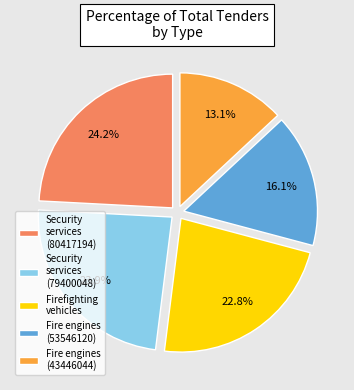

Combined, what portion of the pie is Fire engines (53546120) and Security services (80417194)?

40.3%